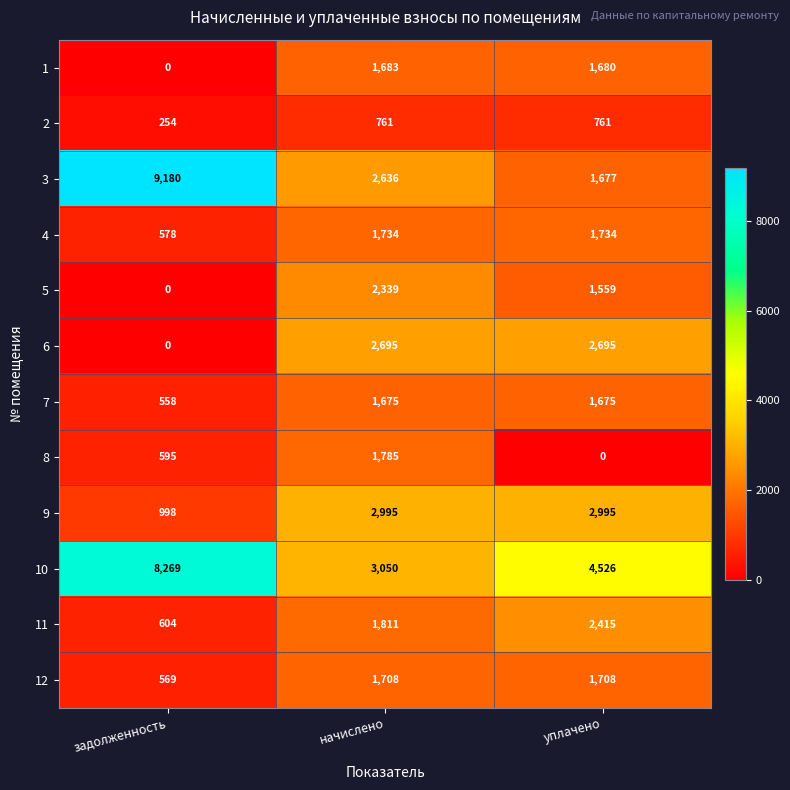

At which category does the chart reach its peak across all series?

задолженность